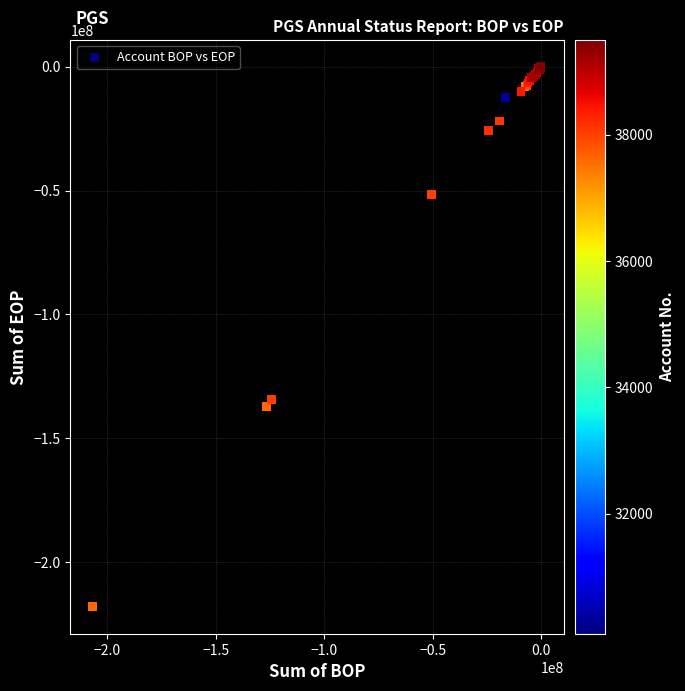

What Y value in the scatter plot is closest to -109002939?

-134479130.1